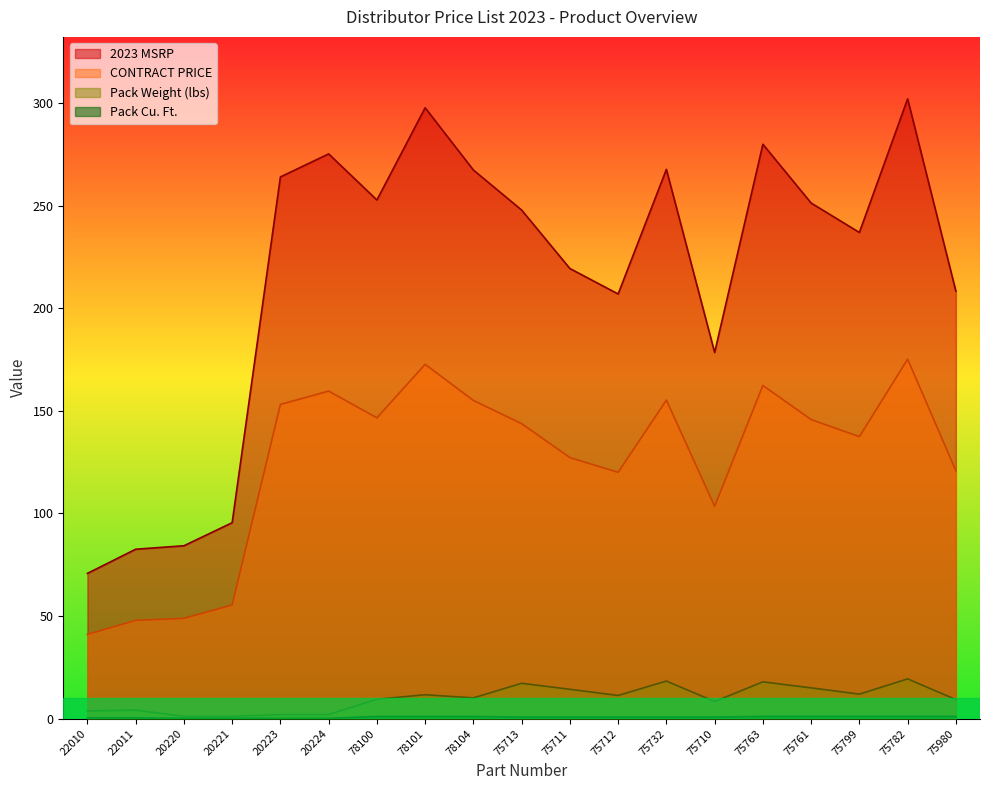

True or false: 2023 MSRP and Pack Weight (lbs) cross at least once.

False